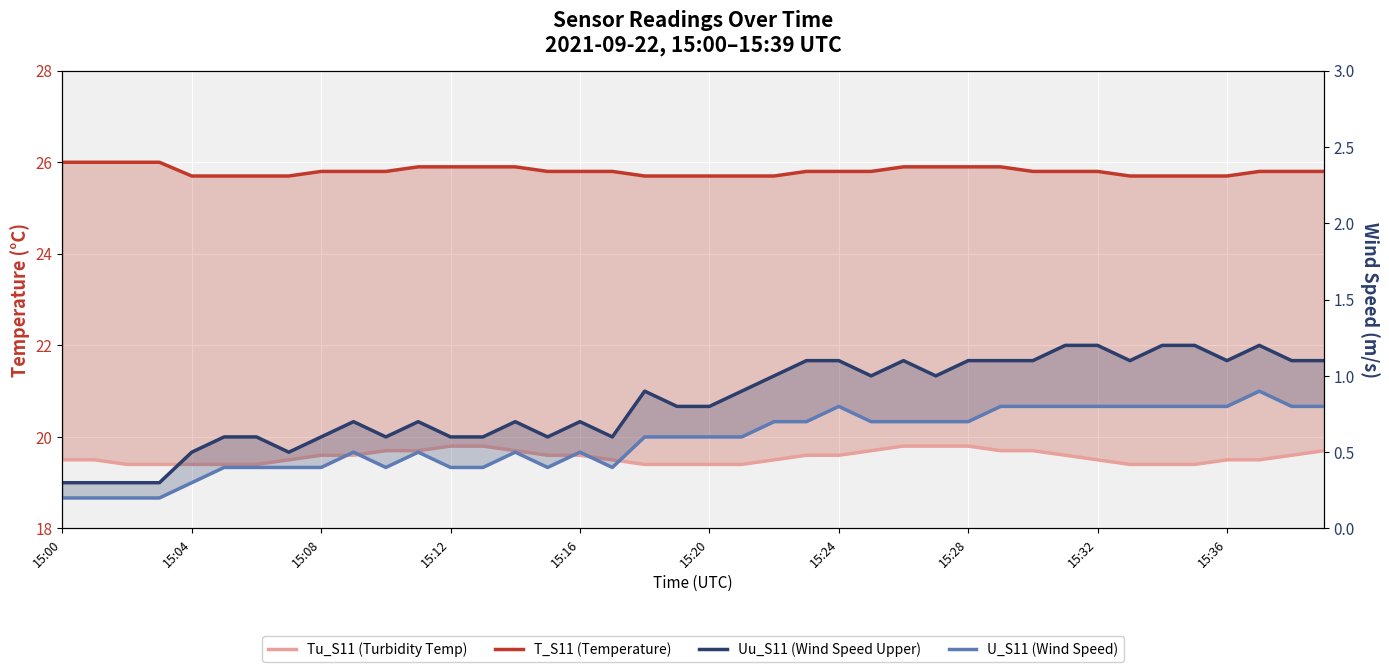

What are all the series names shown in the legend?

Tu_S11 (Turbidity Temp), T_S11 (Temperature), Uu_S11 (Wind Speed Upper), U_S11 (Wind Speed)